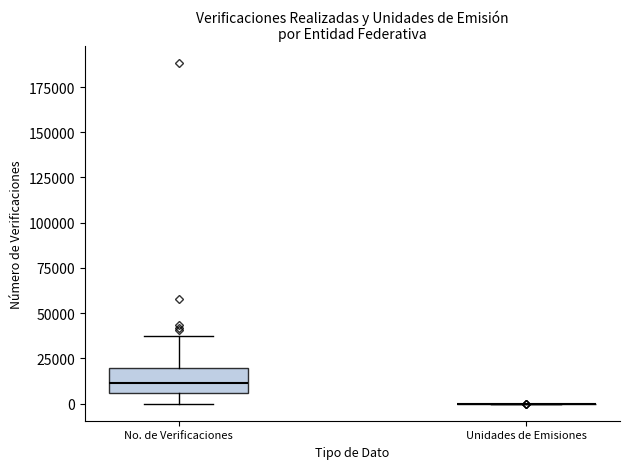

Reading left to right, transcribe this box plot: for each box, give where its median line is, the range the box spans, and where its two whiskers end, as read against the y-axis. The values are not printed on the chart, so give them approximately, as read against the axis.

No. de Verificaciones: median 10000, box 5000 to 20000, whiskers 0 to 35000
Unidades de Emisiones: box collapsed to a line at 0, whiskers 0 to 0